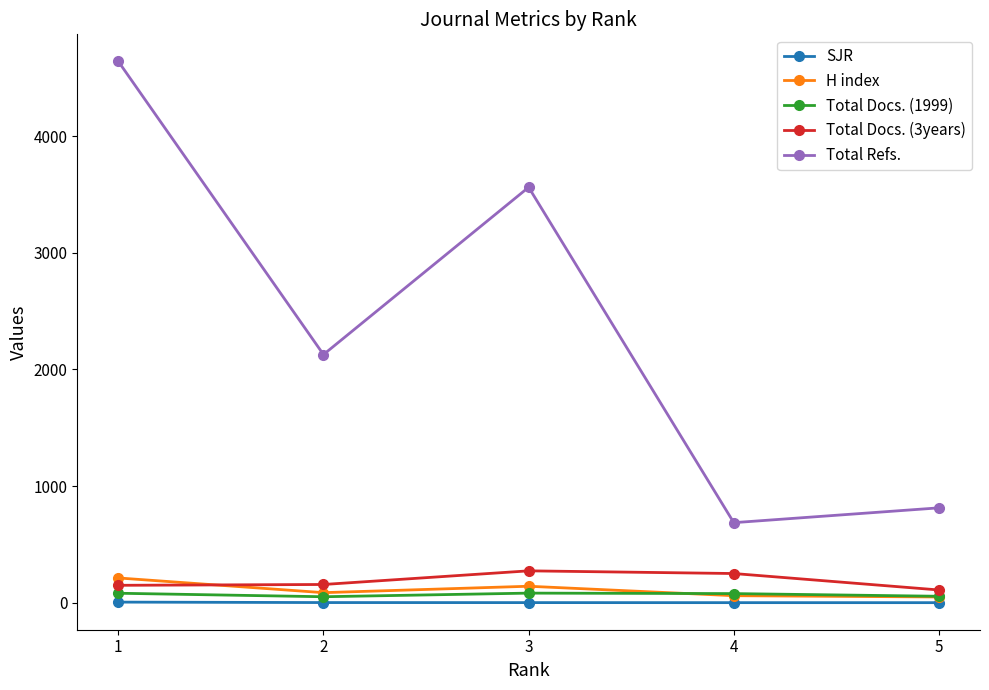

True or false: Total Refs. and H index cross at least once.

False